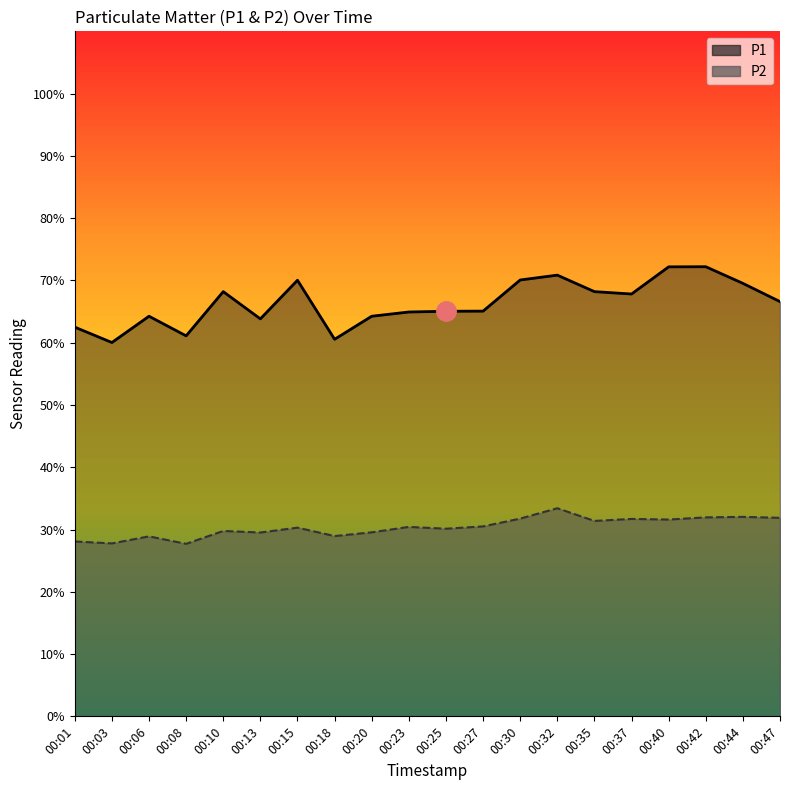

True or false: P1 line and P2 line cross at least once.

False